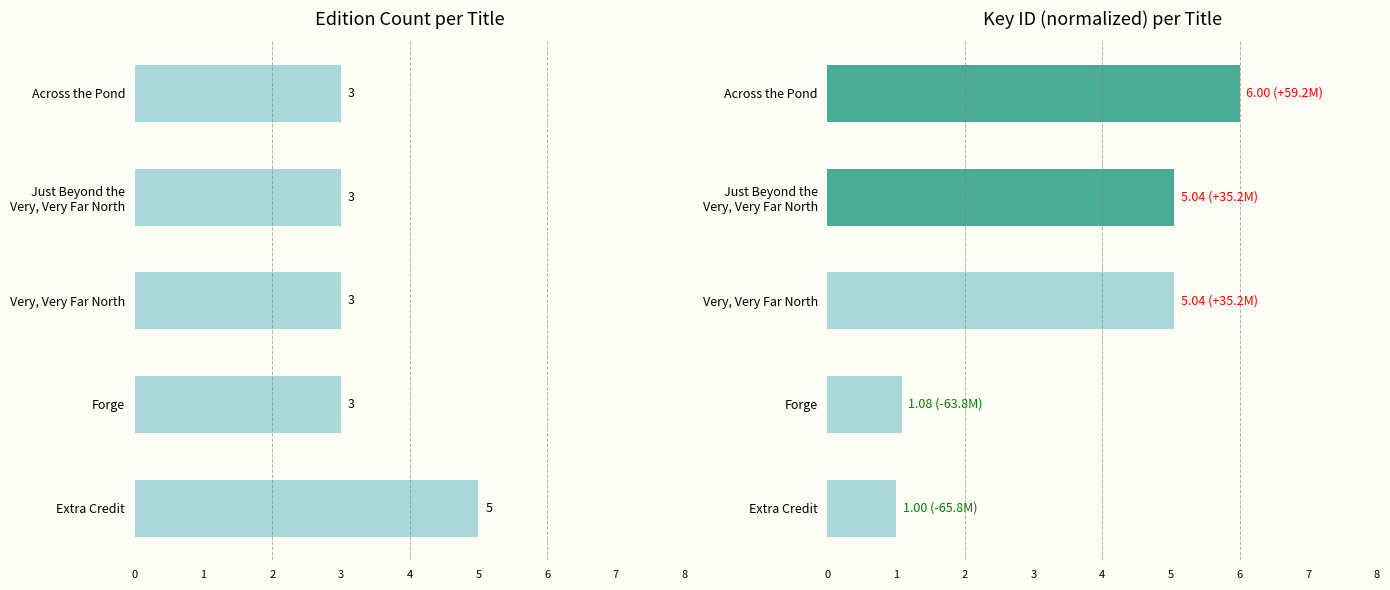

What is the sum of the Key (normalized) values at Forge and Just Beyond the Very, Very Far North?

6.1